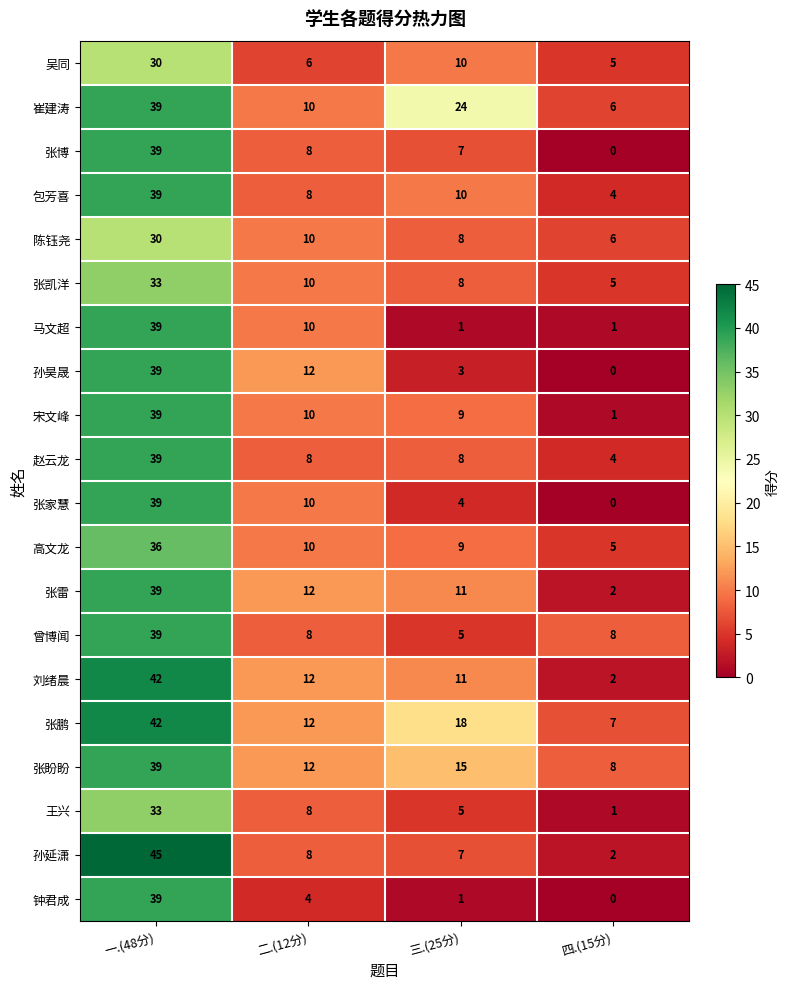

List the labels in order of 崔建涛 value, largest first.

一.(48分), 三.(25分), 二.(12分), 四.(15分)